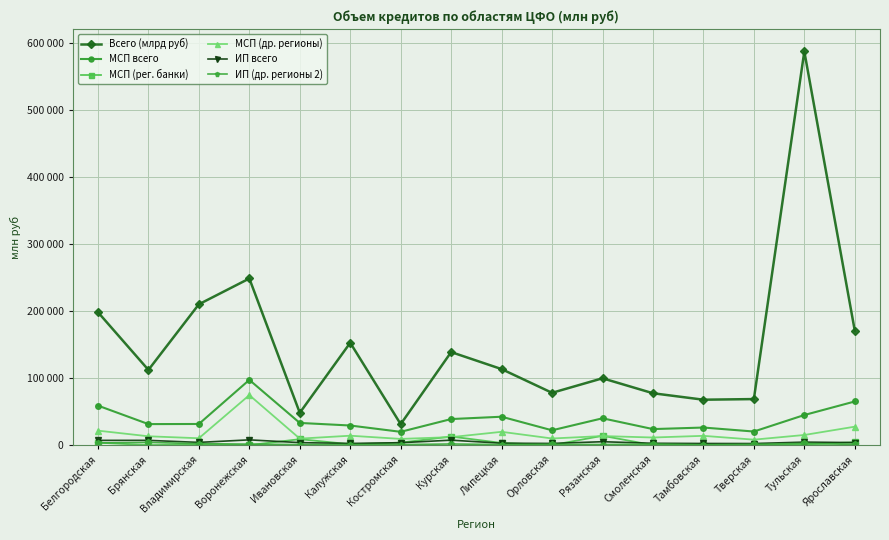

What is the difference between the second highest and minimum values in the МСП (рег. банки) series?

12771